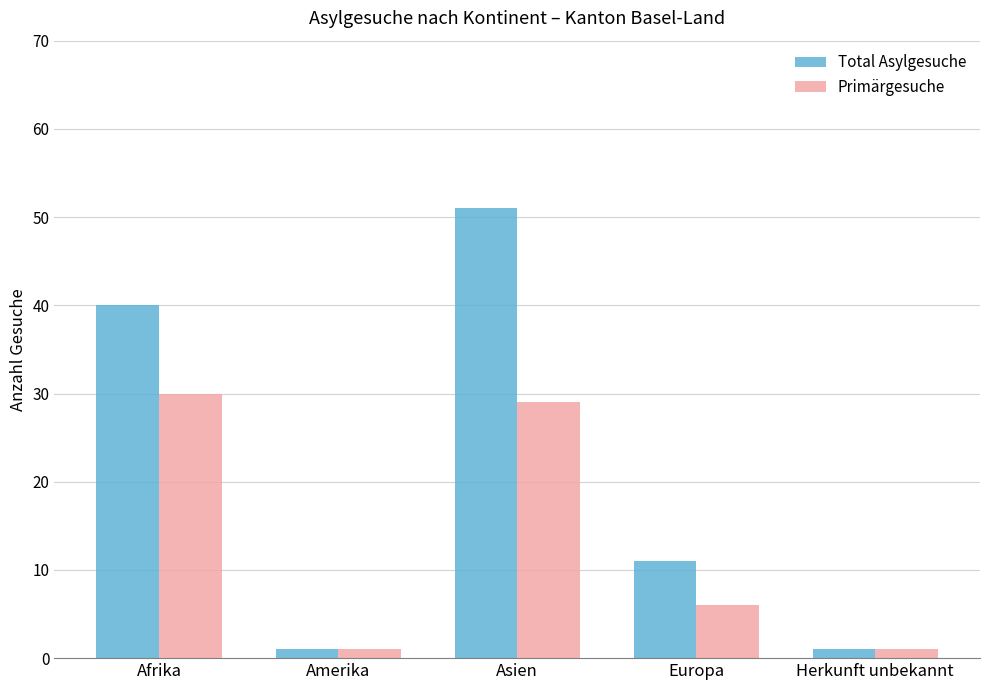

At which category is the sum across all series the highest?

Asien